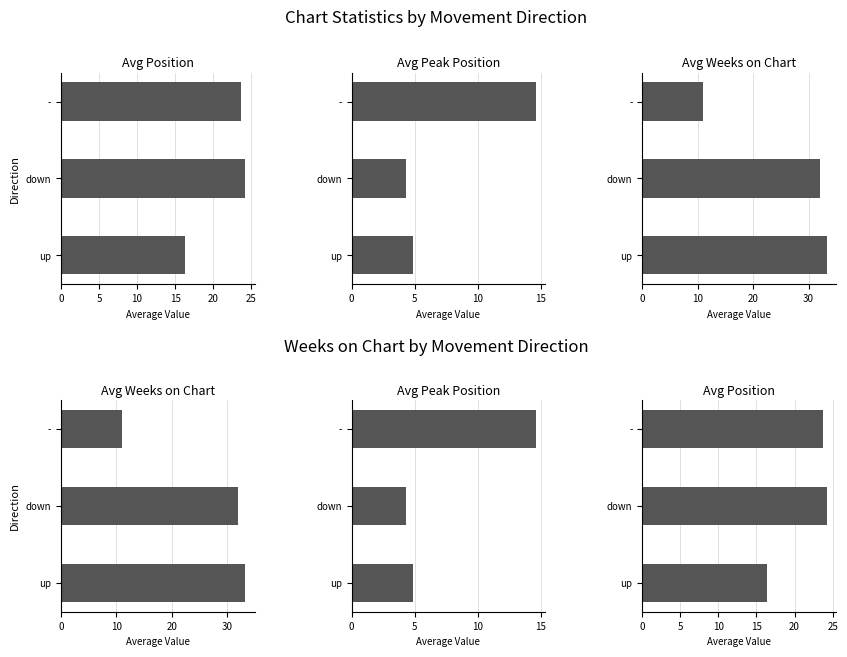

What is the difference between the second highest and minimum values in the Avg Weeks on Chart series?

21.0